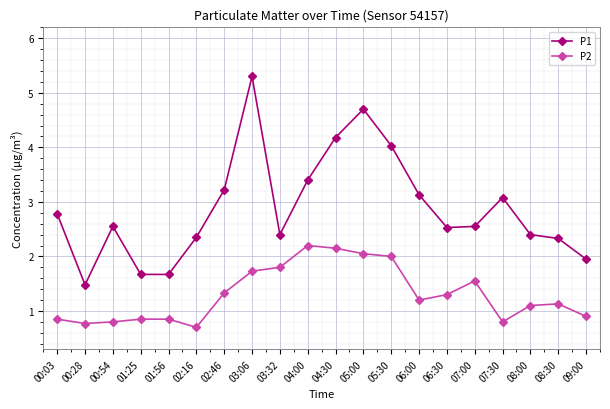

What is the smallest value displayed?

0.7